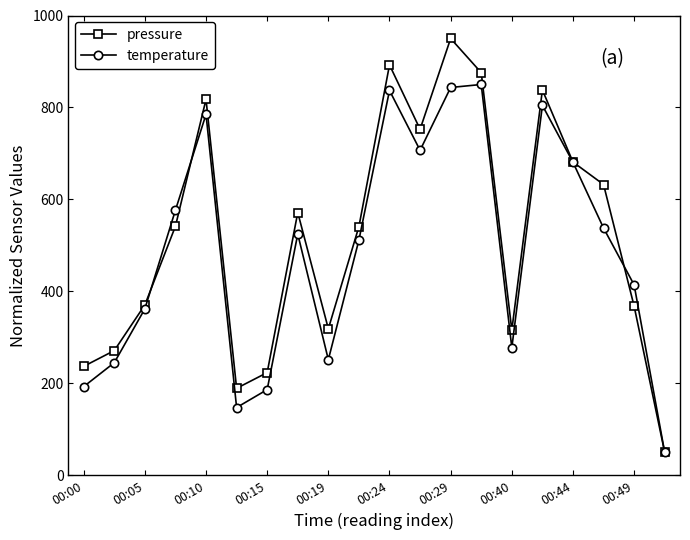

What is the value of the temperature point at the 19th from the left?

414.2